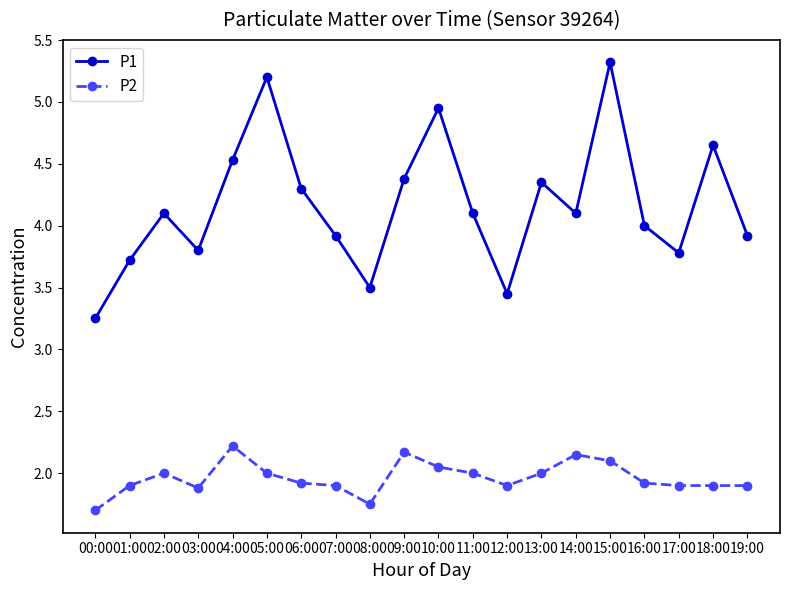

How many series are shown in this chart?

2